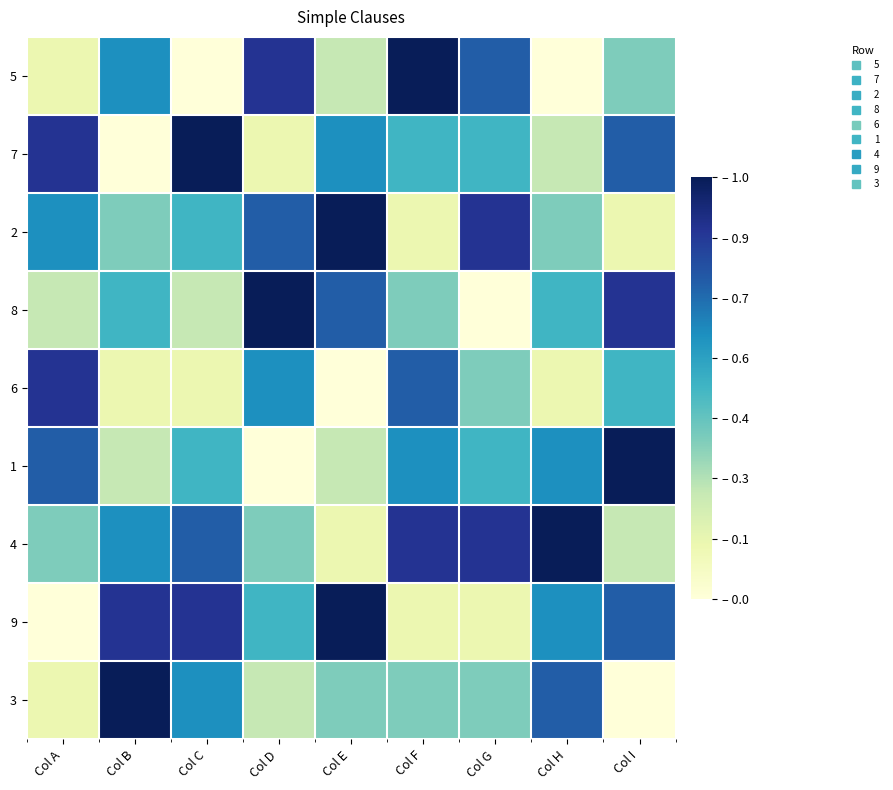

Reading left to right, list all the values displayed in this chart.

5: Col A=0.1	Col B=0.6	Col C=0.0	Col D=0.9	Col E=0.2	Col F=1.0	Col G=0.8	Col H=0.0	Col I=0.4
7: Col A=0.9	Col B=0.0	Col C=1.0	Col D=0.1	Col E=0.6	Col F=0.5	Col G=0.5	Col H=0.2	Col I=0.8
2: Col A=0.6	Col B=0.4	Col C=0.5	Col D=0.8	Col E=1.0	Col F=0.1	Col G=0.9	Col H=0.4	Col I=0.1
8: Col A=0.2	Col B=0.5	Col C=0.2	Col D=1.0	Col E=0.8	Col F=0.4	Col G=0.0	Col H=0.5	Col I=0.9
6: Col A=0.9	Col B=0.1	Col C=0.1	Col D=0.6	Col E=0.0	Col F=0.8	Col G=0.4	Col H=0.1	Col I=0.5
1: Col A=0.8	Col B=0.2	Col C=0.5	Col D=0.0	Col E=0.2	Col F=0.6	Col G=0.5	Col H=0.6	Col I=1.0
4: Col A=0.4	Col B=0.6	Col C=0.8	Col D=0.4	Col E=0.1	Col F=0.9	Col G=0.9	Col H=1.0	Col I=0.2
9: Col A=0.0	Col B=0.9	Col C=0.9	Col D=0.5	Col E=1.0	Col F=0.1	Col G=0.1	Col H=0.6	Col I=0.8
3: Col A=0.1	Col B=1.0	Col C=0.6	Col D=0.2	Col E=0.4	Col F=0.4	Col G=0.4	Col H=0.8	Col I=0.0